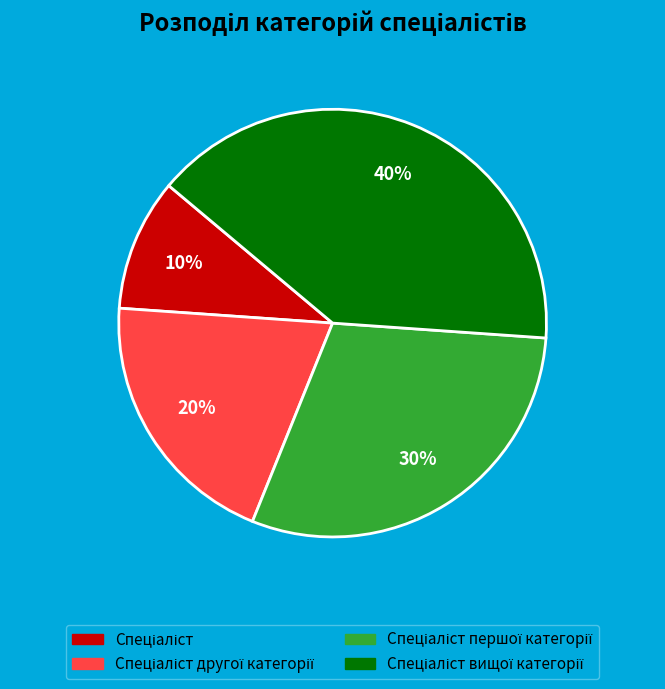

How many slices are in this pie chart?

4